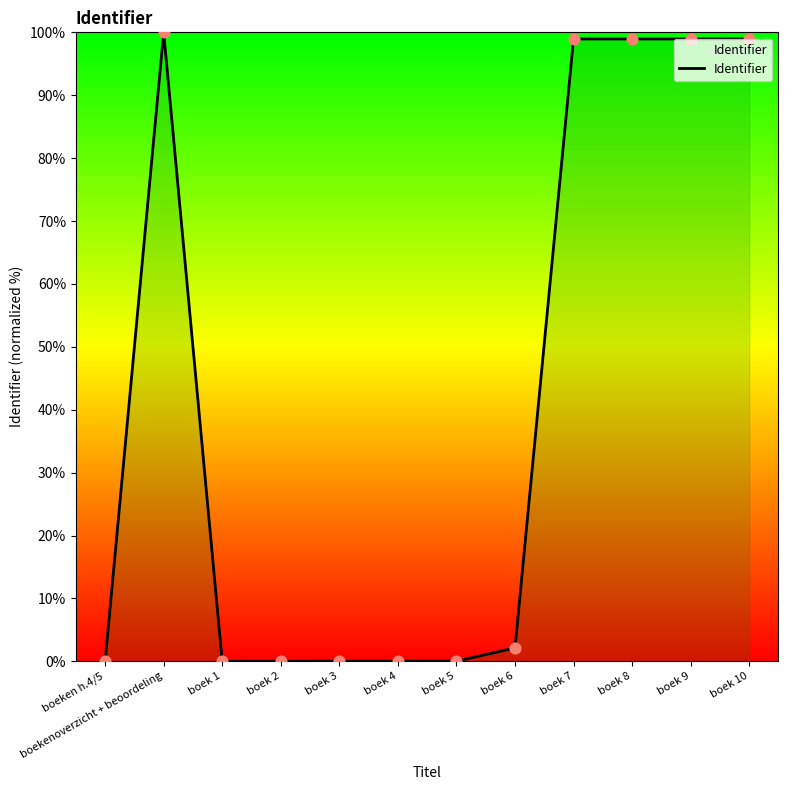

Which has a higher value, boekenoverzicht + beoordeling or boek 8?

boekenoverzicht + beoordeling